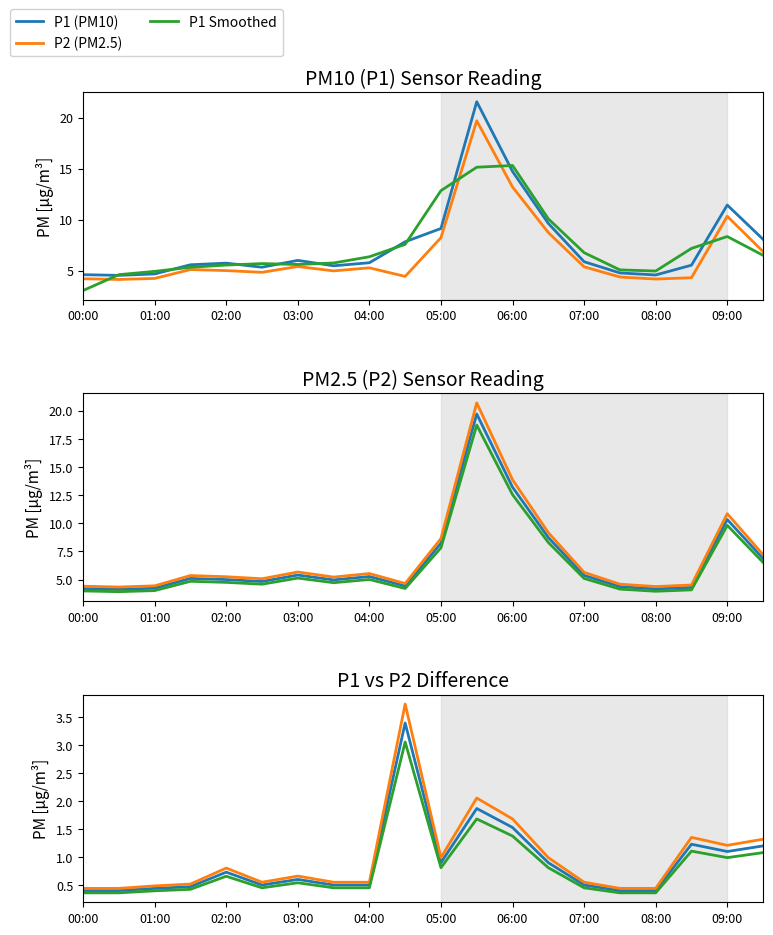

How many values in the P2 series are below 5?

9